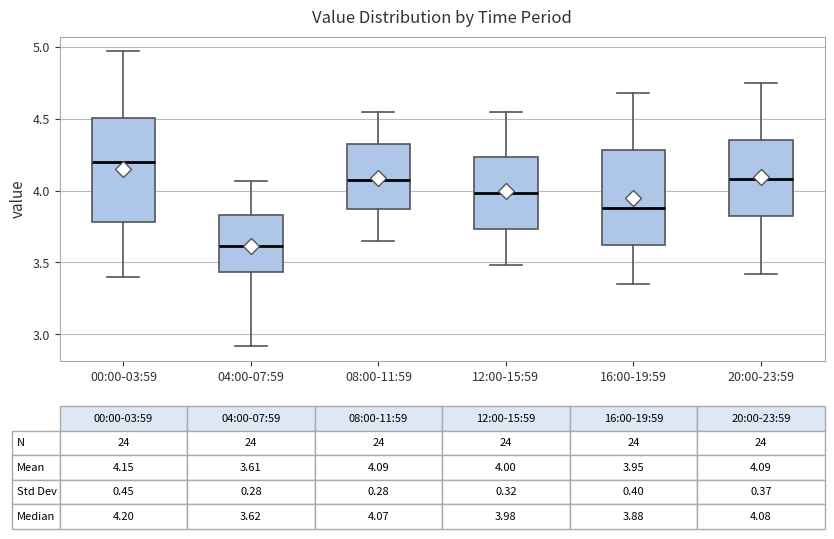

Which box has the lowest median line?

04:00-07:59